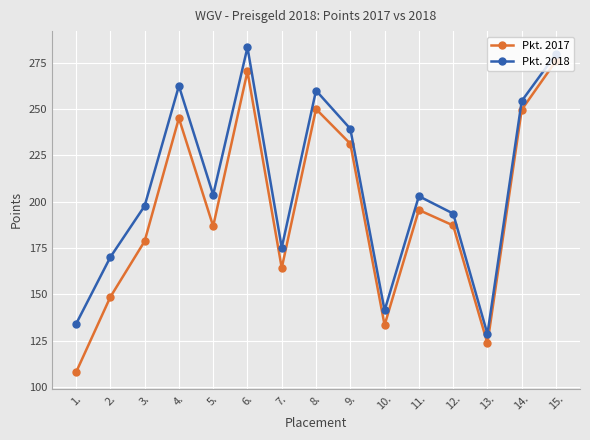

What is the sum of all Pkt. 2018 values?

3125.6